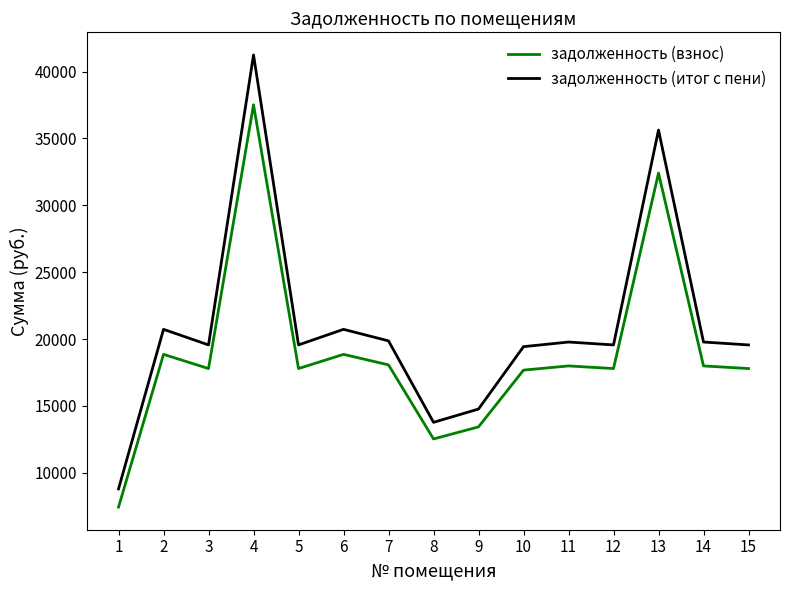

Between 1 and 5, which series saw the biggest shift?

задолженность (итог с пени)